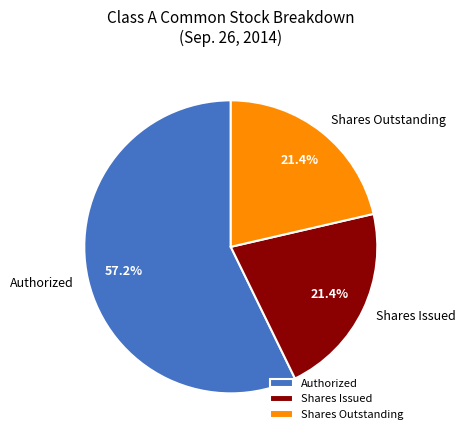

Which slice is the largest?

Authorized